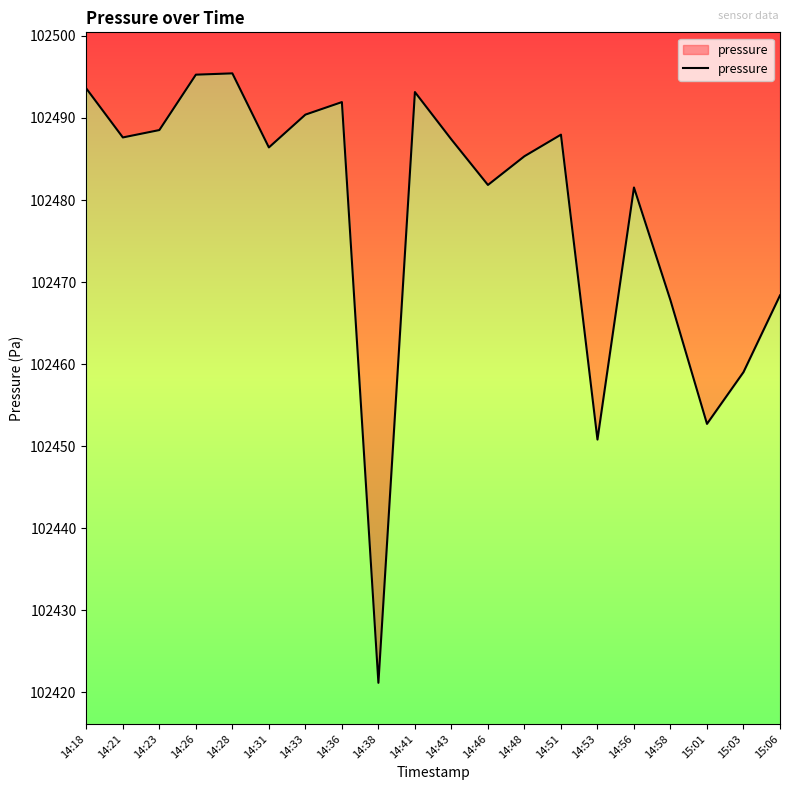

What is the difference between the maximum and minimum values?

74.3